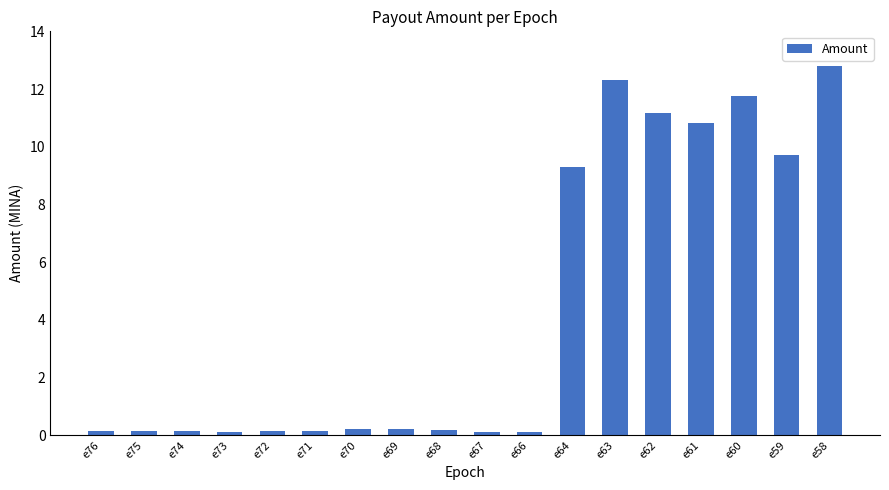

What is the difference between the maximum and minimum values?

12.7